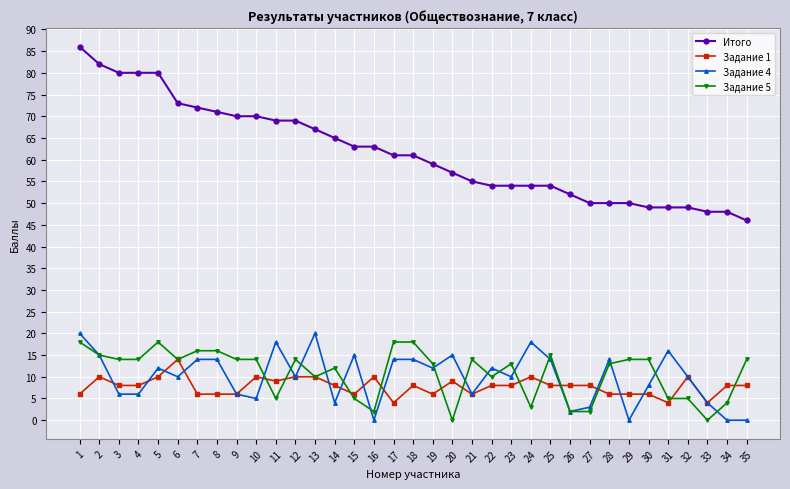

What is the maximum value shown in the chart?

86